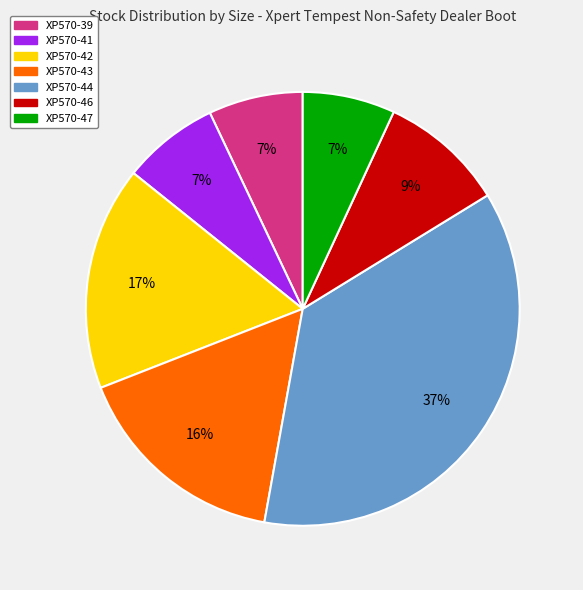

Which category has the biggest portion of the pie?

XP570-44